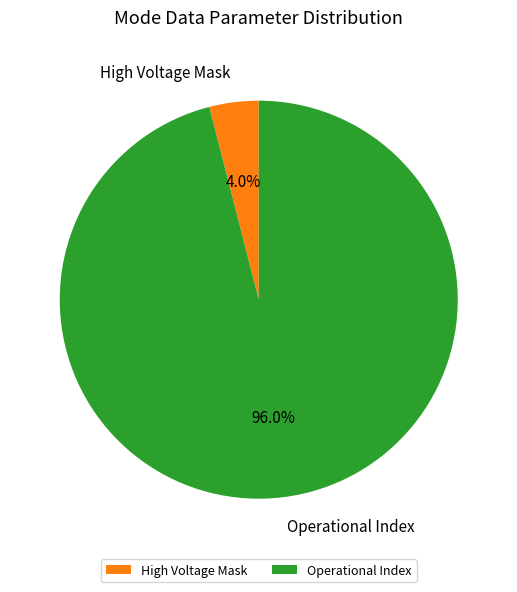

What is the ratio of the value at Operational Index to the value at High Voltage Mask?

24.0